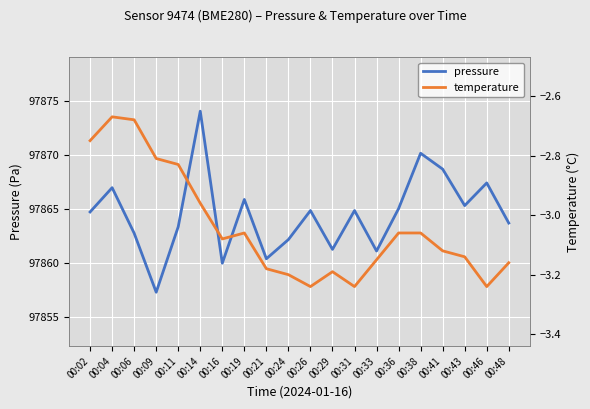

Count the number of categories in the chart.

20